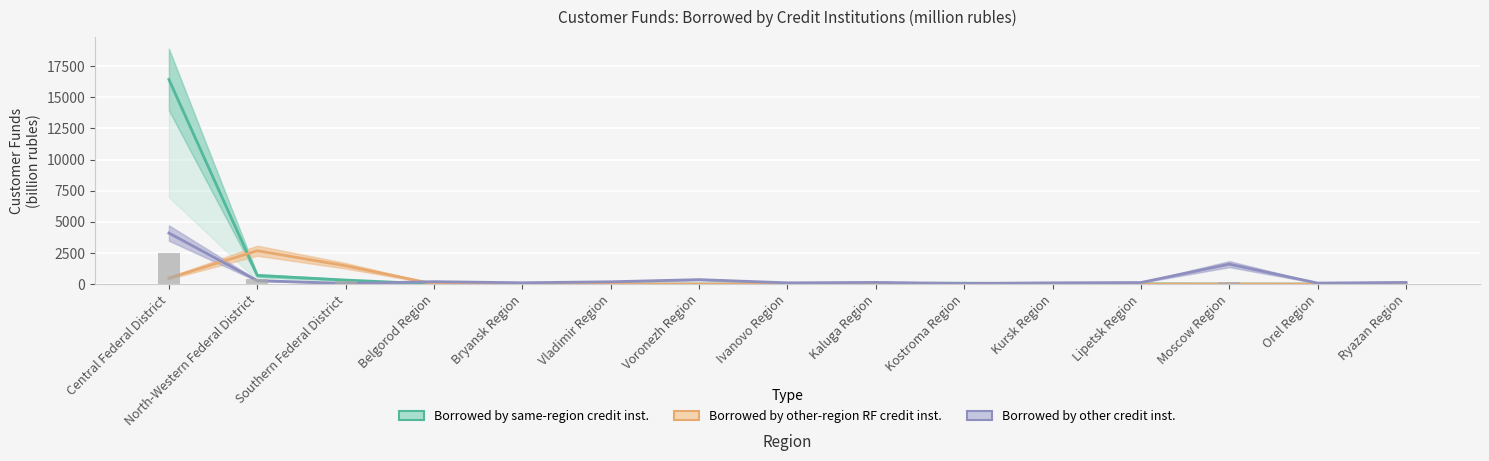

What is the label of the 2nd bar from the right?

Orel Region